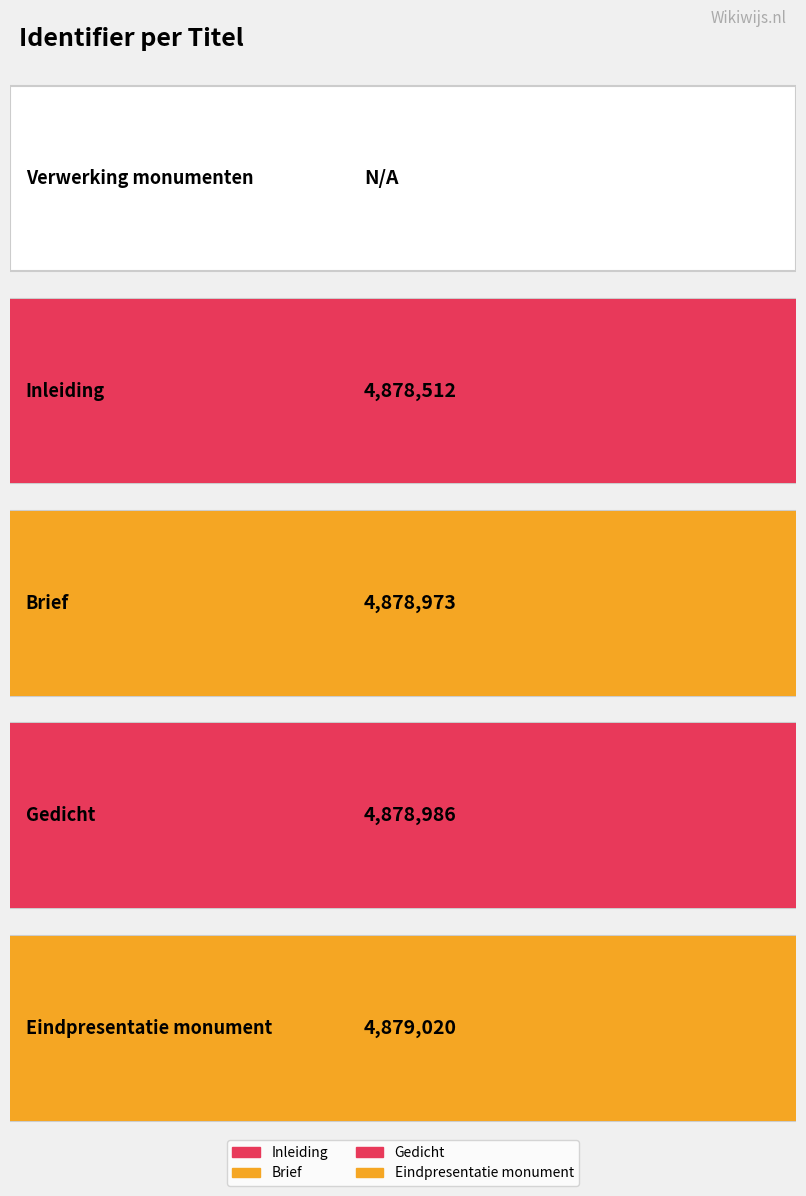

Between Verwerking monumenten and Inleiding, which is larger?

Inleiding